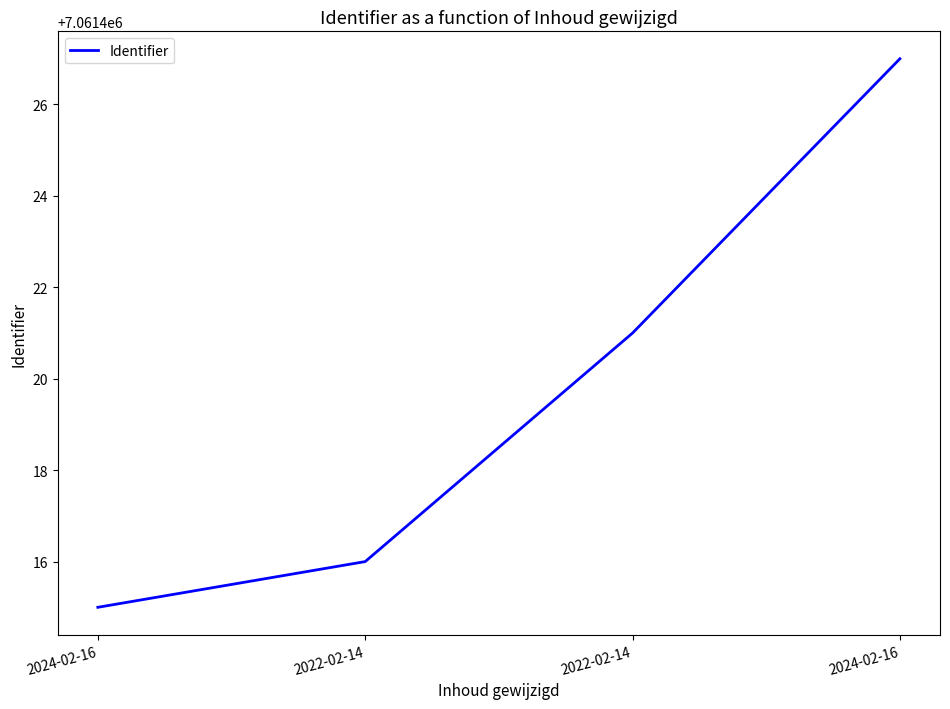

Count the number of data series in this chart.

1